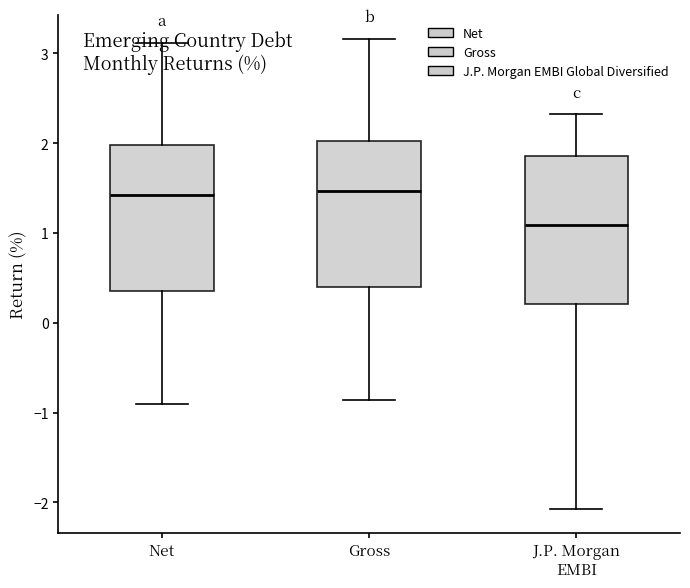

Reading left to right, transcribe this box plot: for each box, give where its median line is, the range the box spans, and where its two whiskers end, as read against the y-axis. The values are not printed on the chart, so give them approximately, as read against the axis.

Net: median 1.4, box 0.4 to 2.0, whiskers -0.9 to 3.1
Gross: median 1.5, box 0.4 to 2.0, whiskers -0.9 to 3.2
J.P. Morgan EMBI: median 1.1, box 0.2 to 1.9, whiskers -2.1 to 2.3